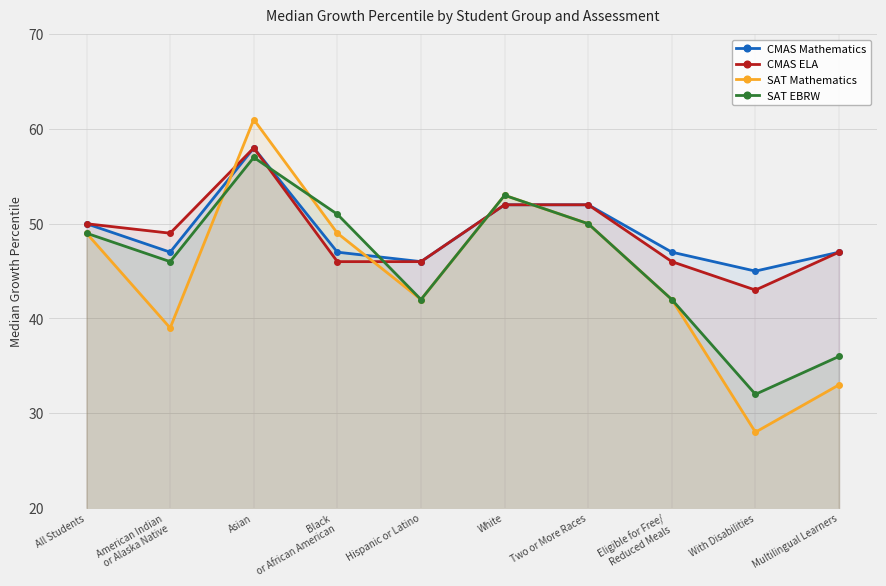

Which label corresponds to the largest value in the chart?

Asian